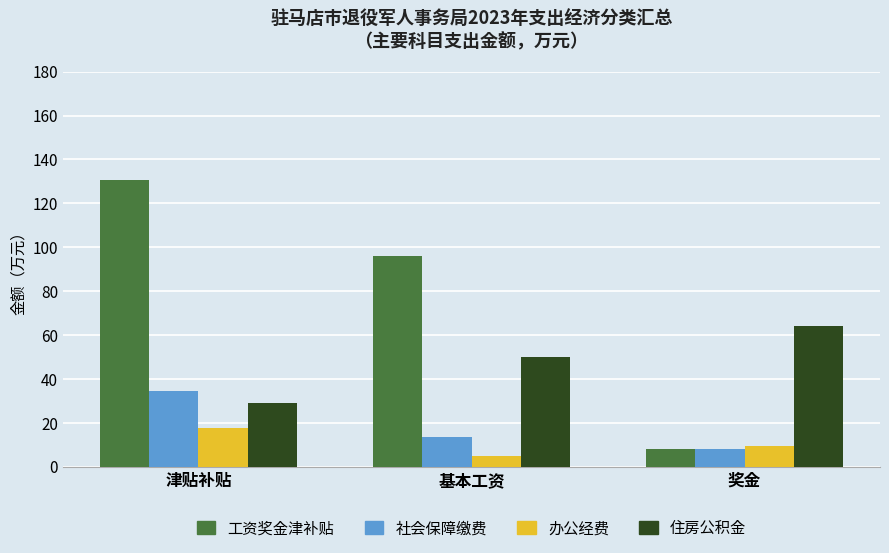

What is the smallest value displayed?

5.0